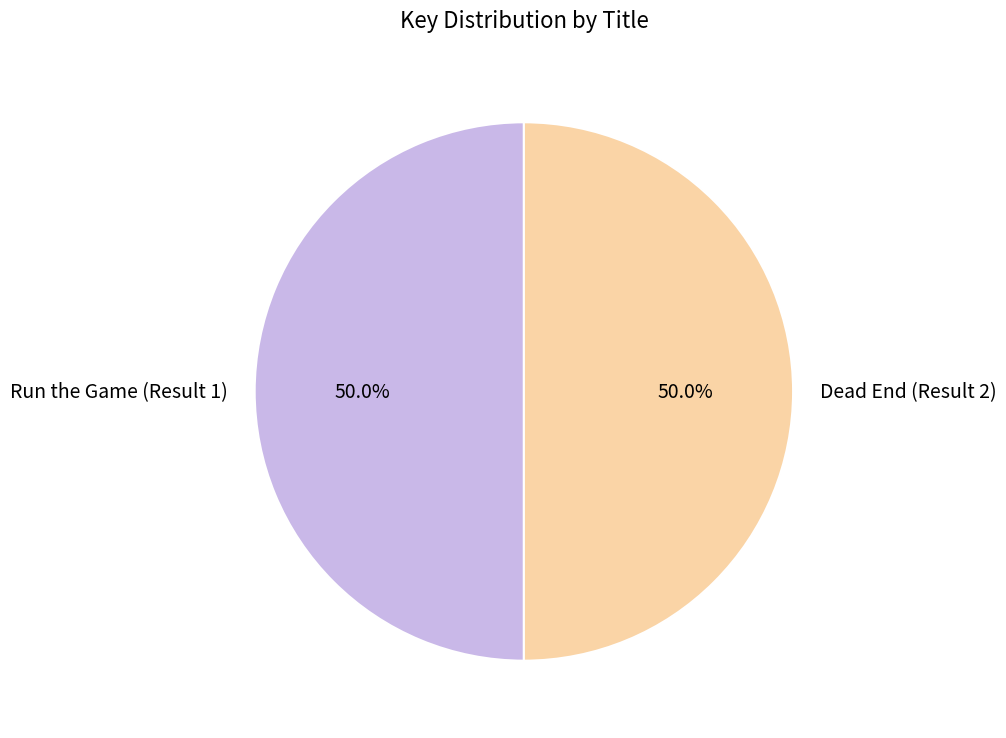

What portion of the pie excludes Run the Game (Result 1)?

50.0%